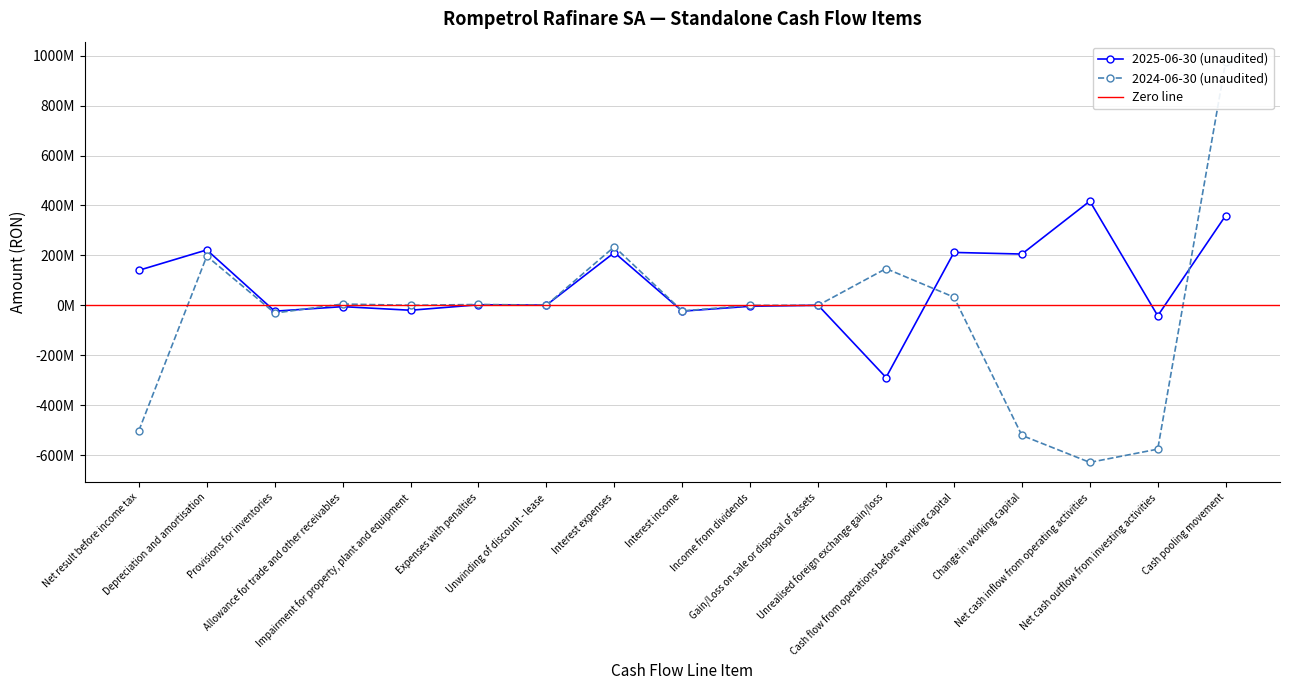

At which category is the sum across all series the highest?

Cash pooling movement